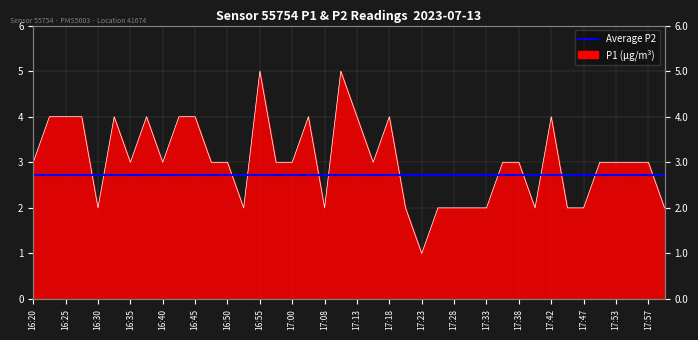

Does the chart have visible grid lines?

Yes